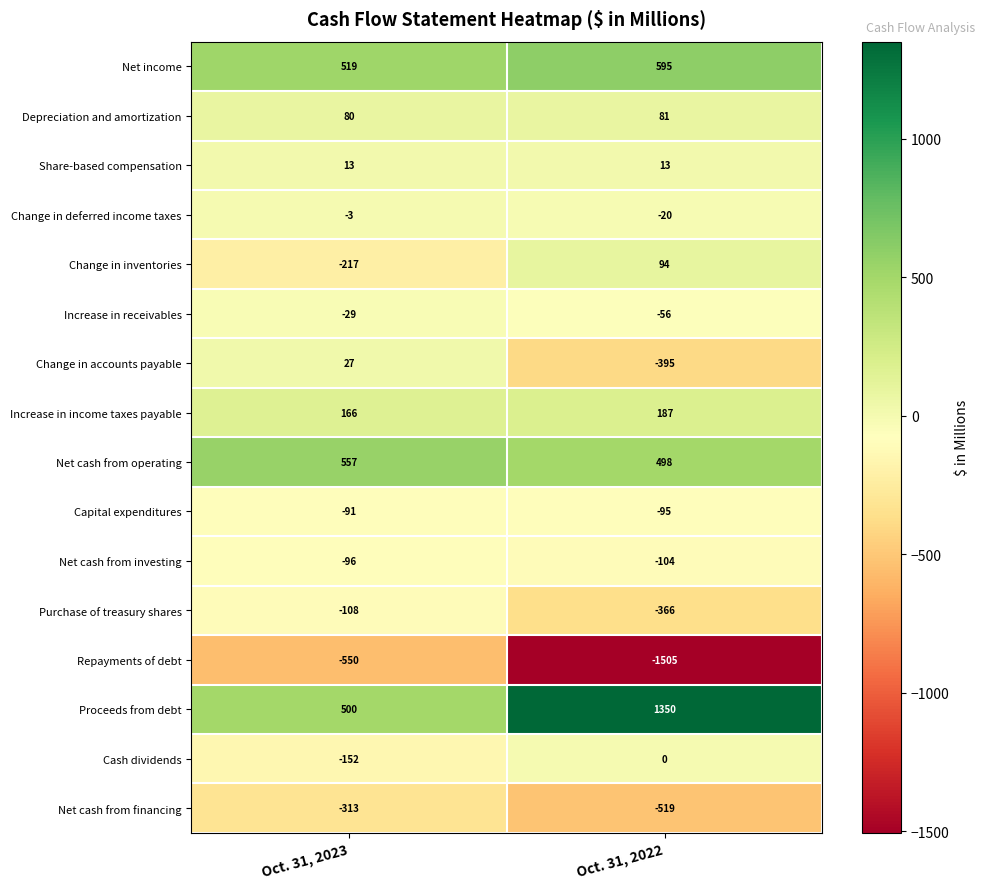

The value of Repayments of debt at Oct. 31, 2023 is -550. True or false?

True